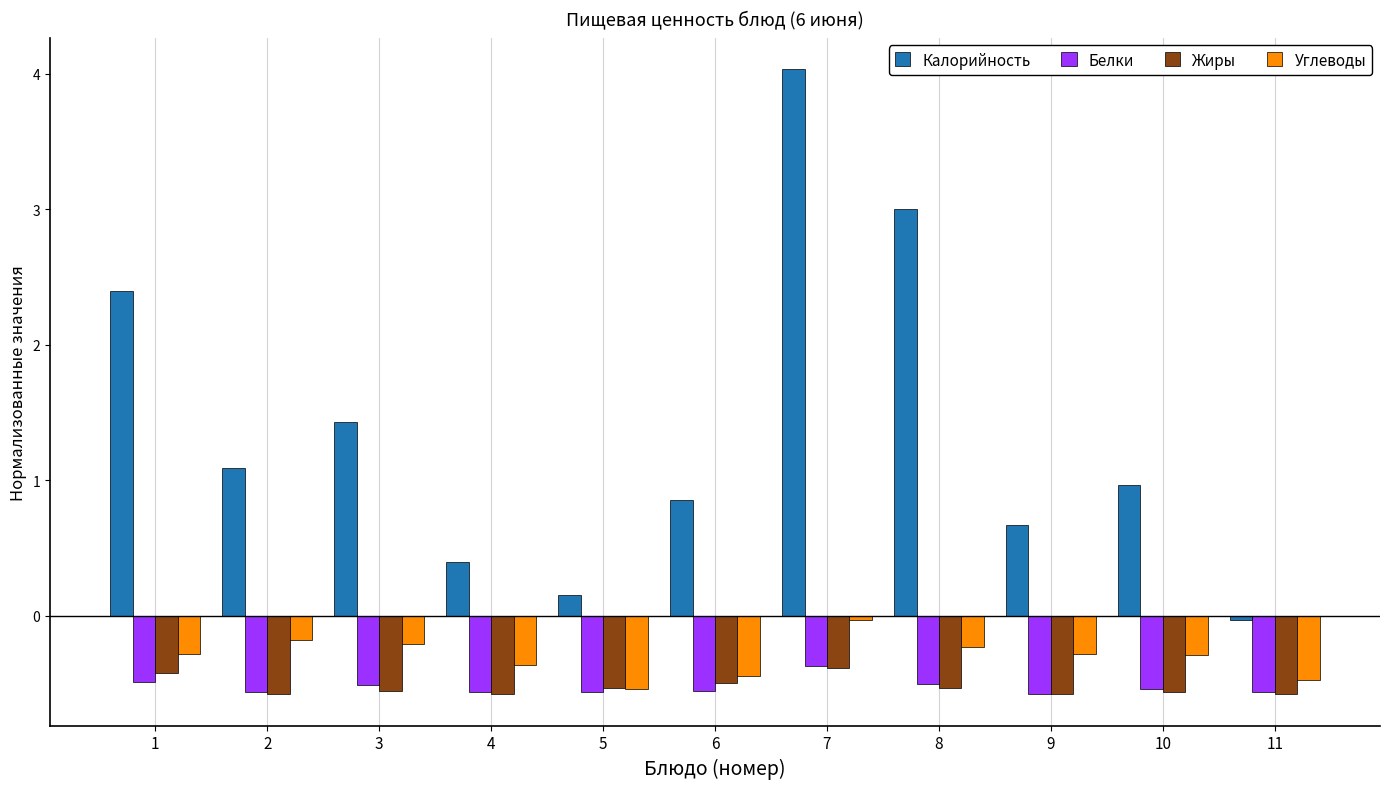

The Жиры series shows -0.6 at 9. True or false?

True